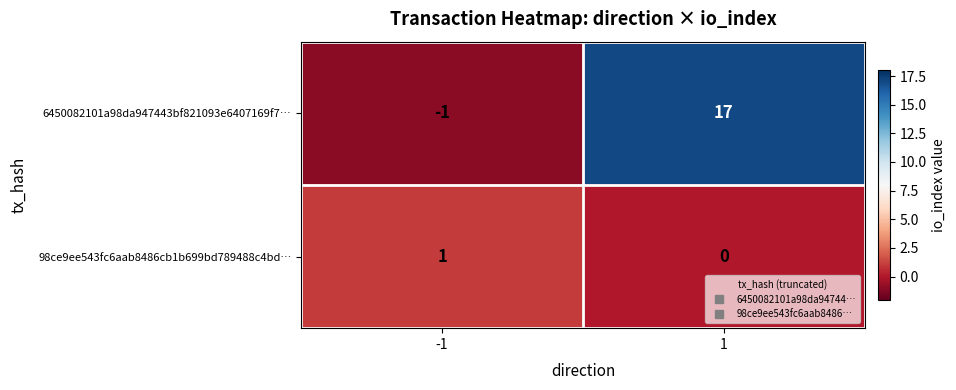

What is the difference between the 6450082101a98da947443bf821093e6407169f7… values at 1 and -1?

18